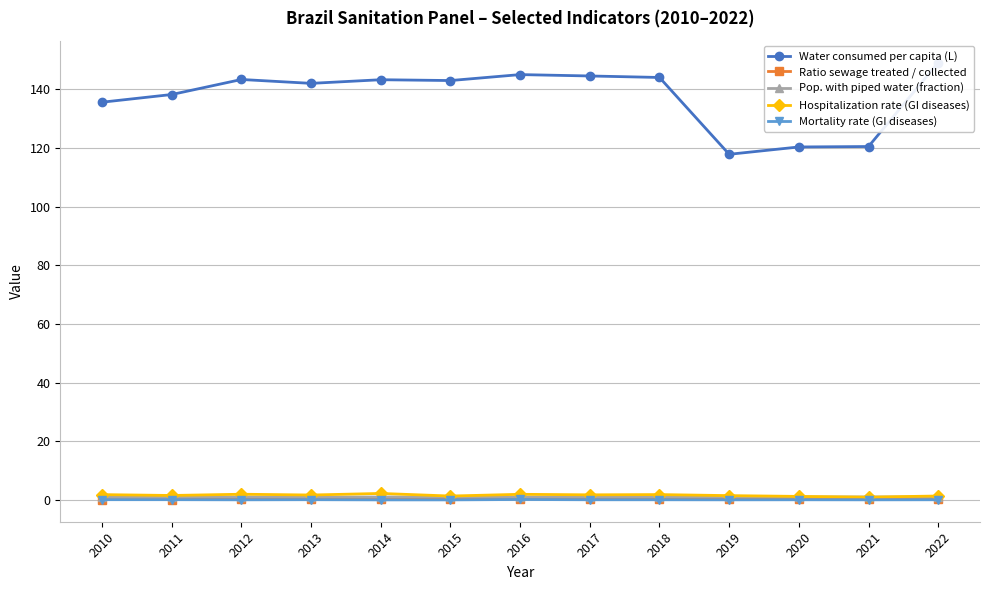

Where does the Hospitalization rate (GI diseases) series first go above 1?

2010